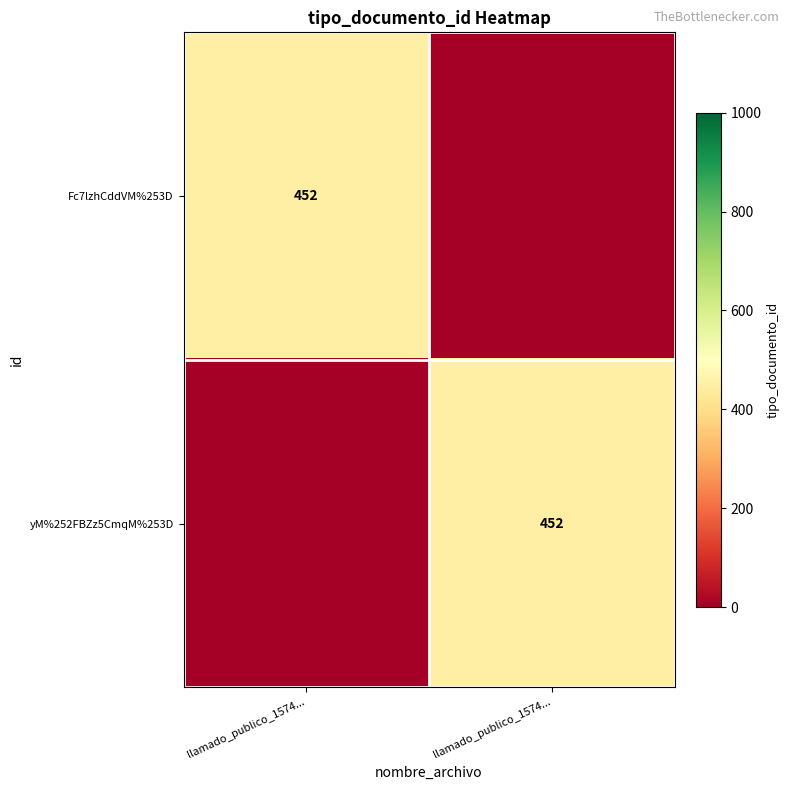

What is the sum of all yM%252FBZz5CmqM%253D values?

452